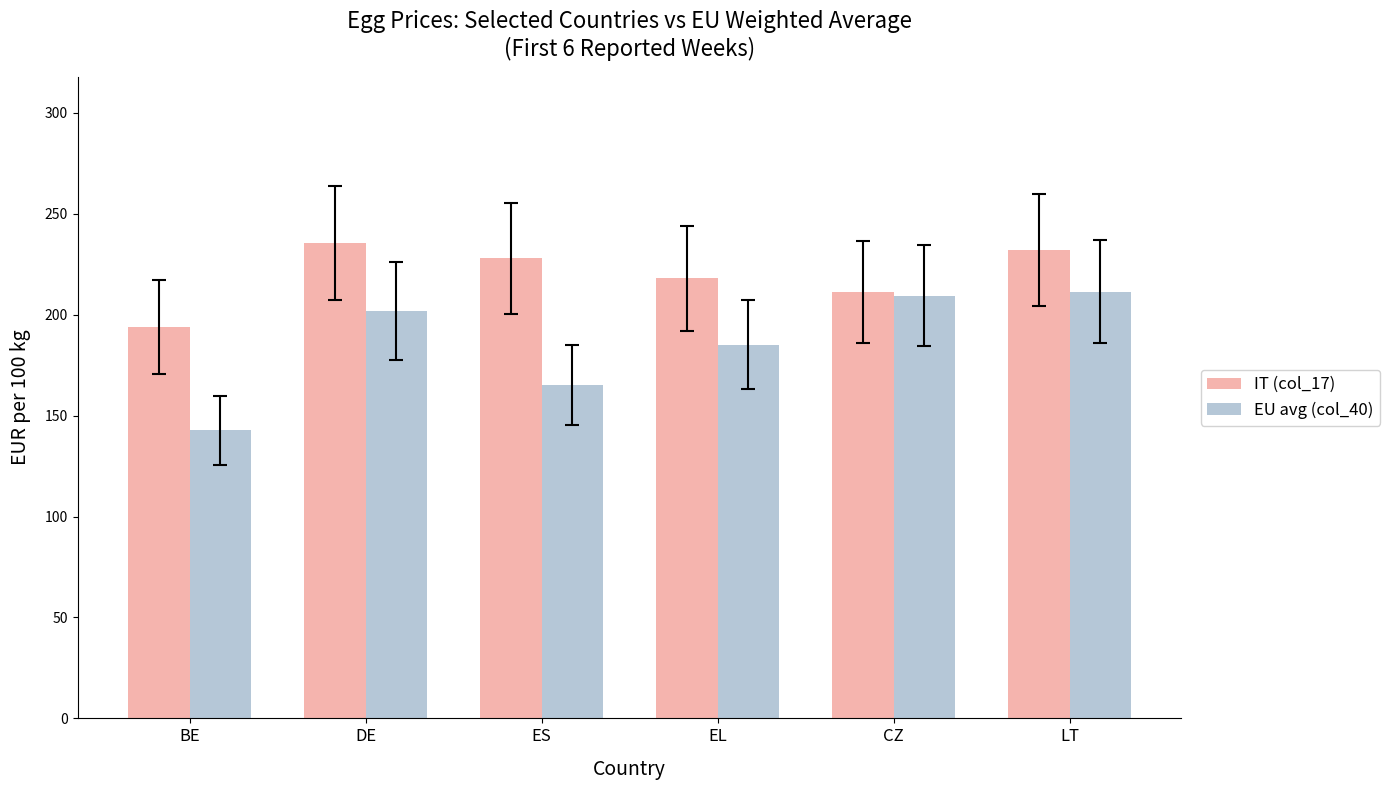

Which series has the widest spread of values?

EU avg (col_40)